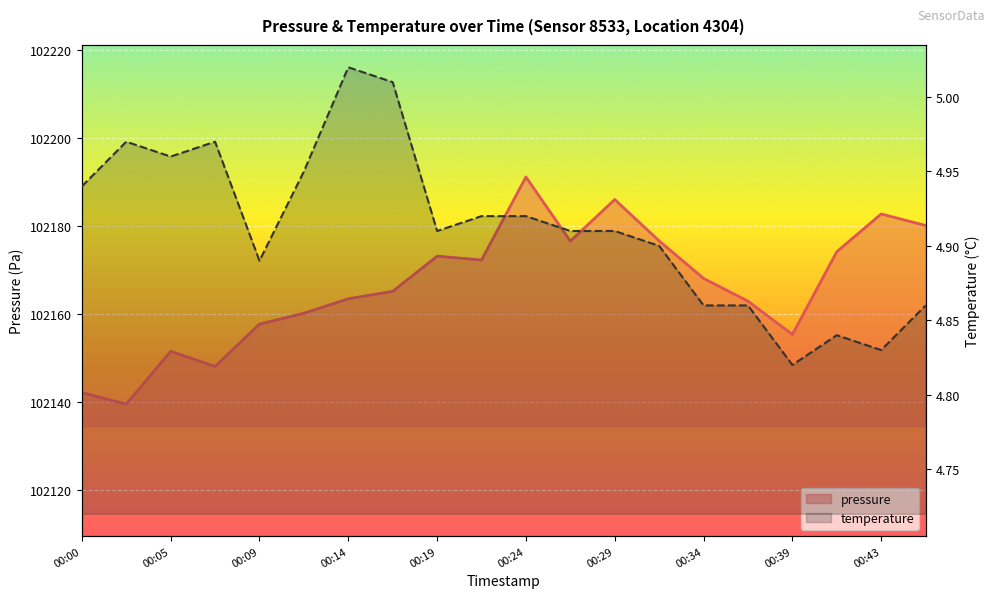

Which series has the widest spread of values?

pressure